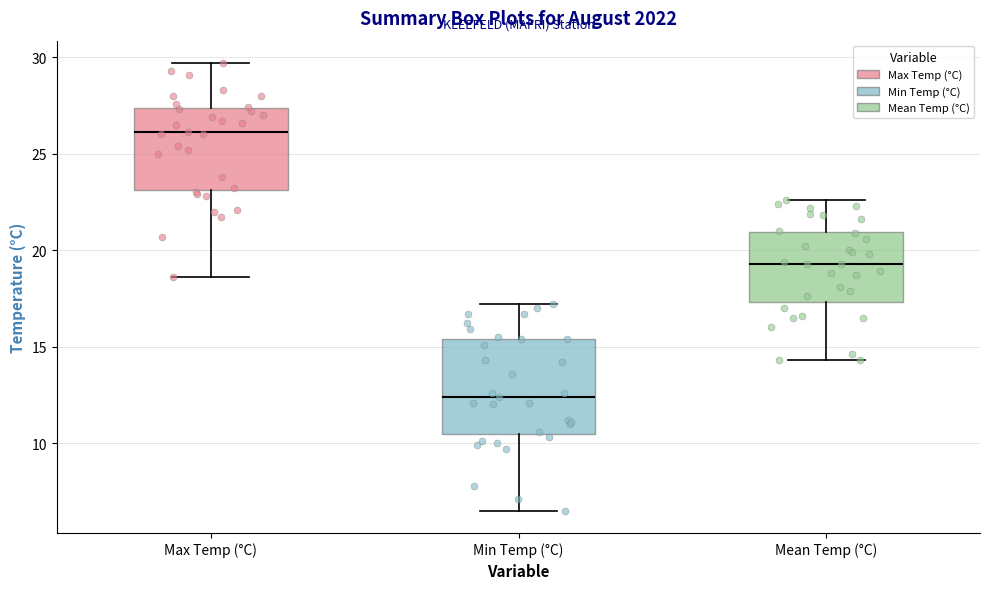

Where does the median line of the box for Mean Temp (°C) sit on the y-axis? The values are not printed on the chart, so give them approximately, as read against the axis.

19.5